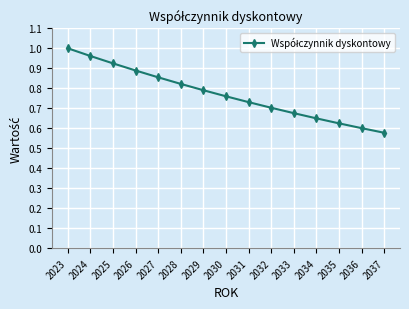

What is the difference between the second highest and minimum values?

0.4